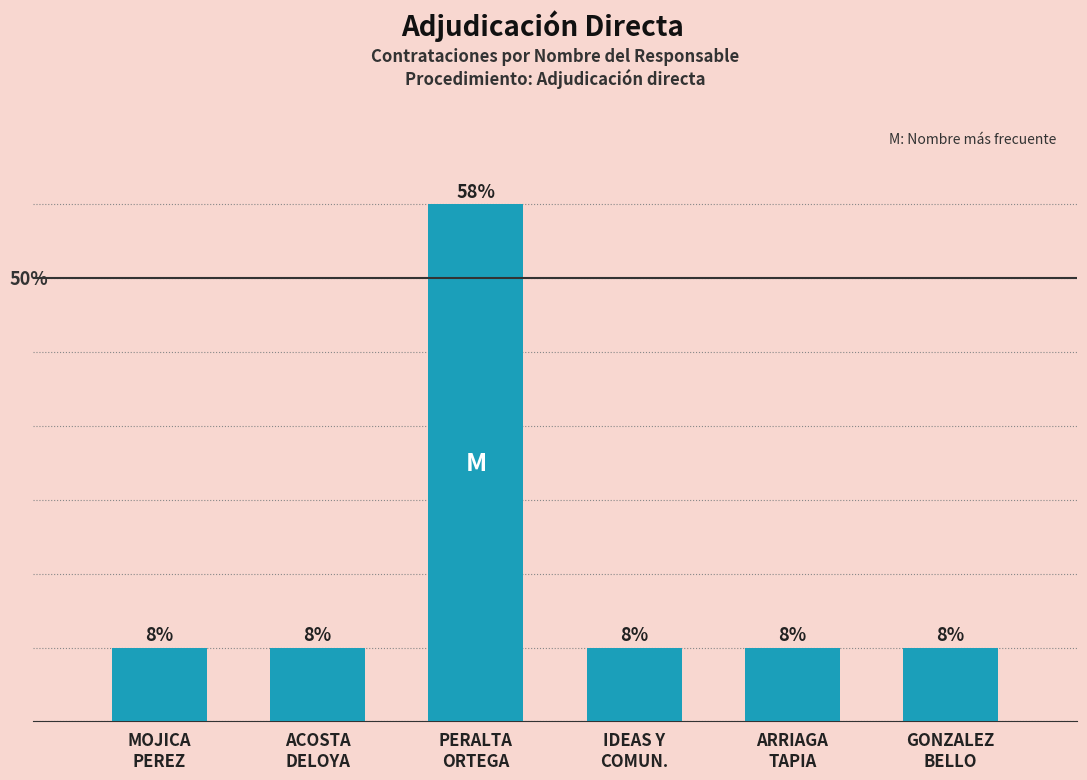

Are the bars horizontal?

No